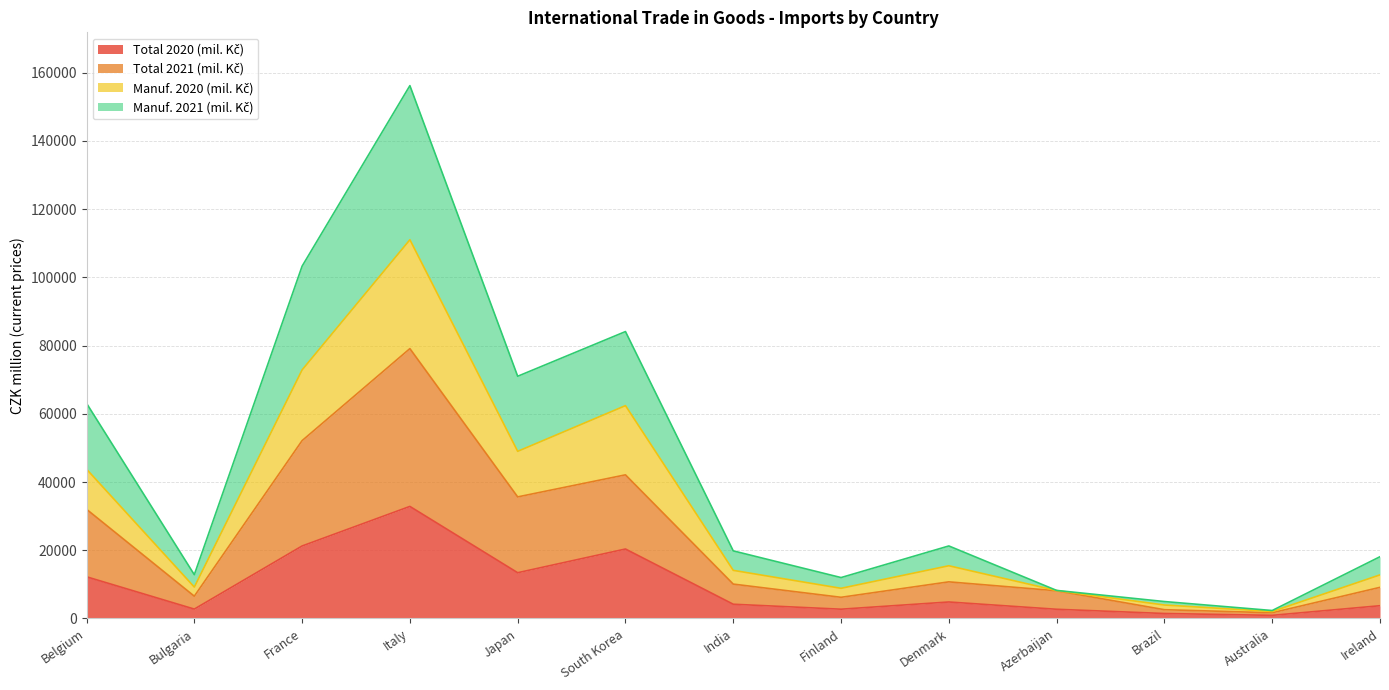

Which series has the largest range (max minus min)?

Manuf. 2021 (mil. Kč)